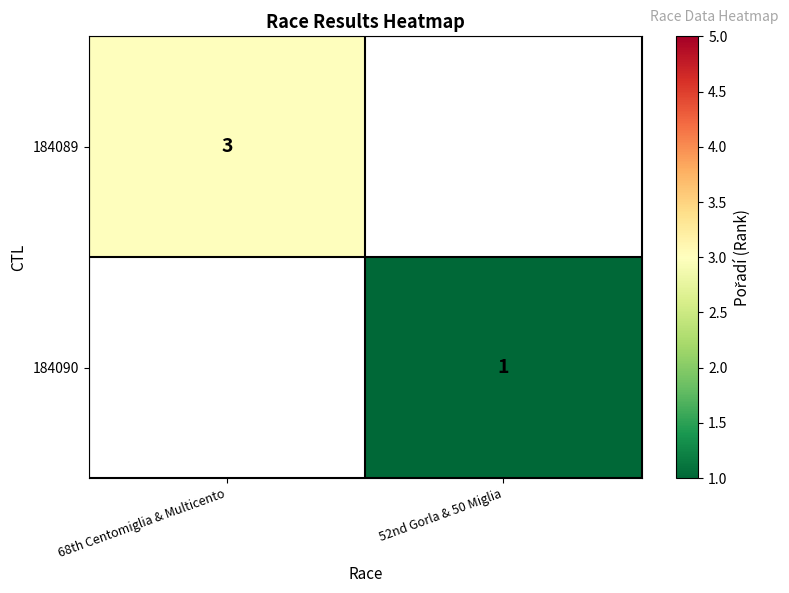

True or false: 184090 has a value of 1 at 52nd Gorla & 50 Miglia.

True